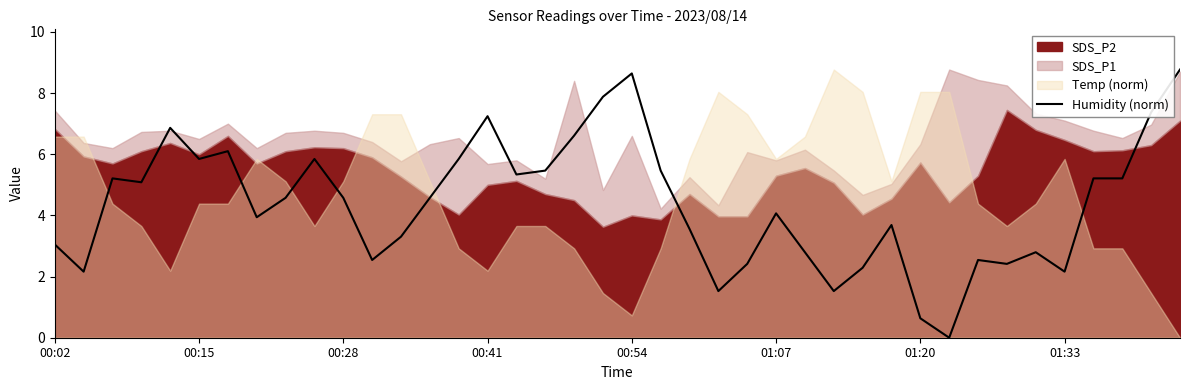

The Humidity (norm) series shows 5.6 at 00:54. True or false?

False